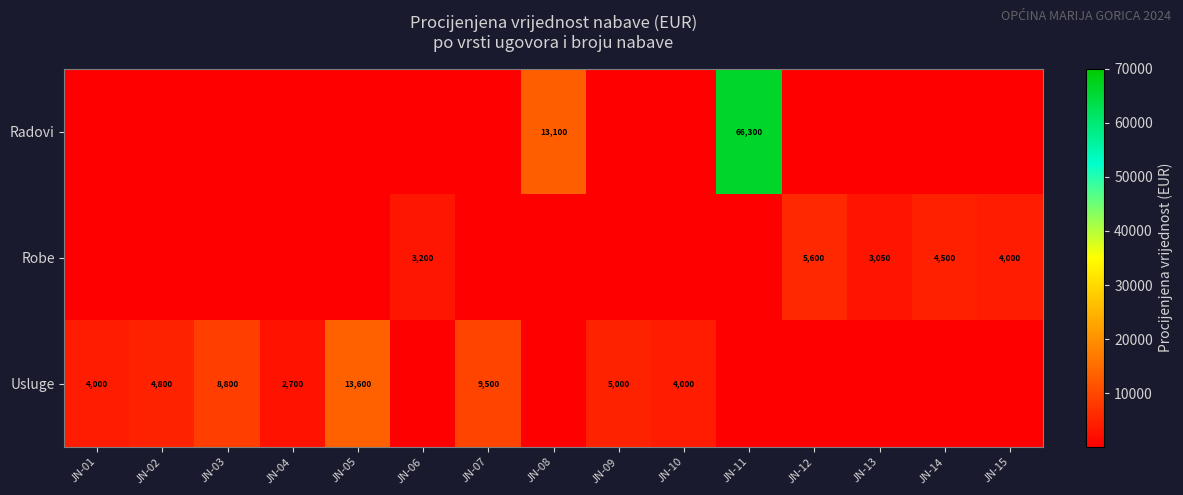

What is the difference between the highest and lowest values at JN-05?

13500